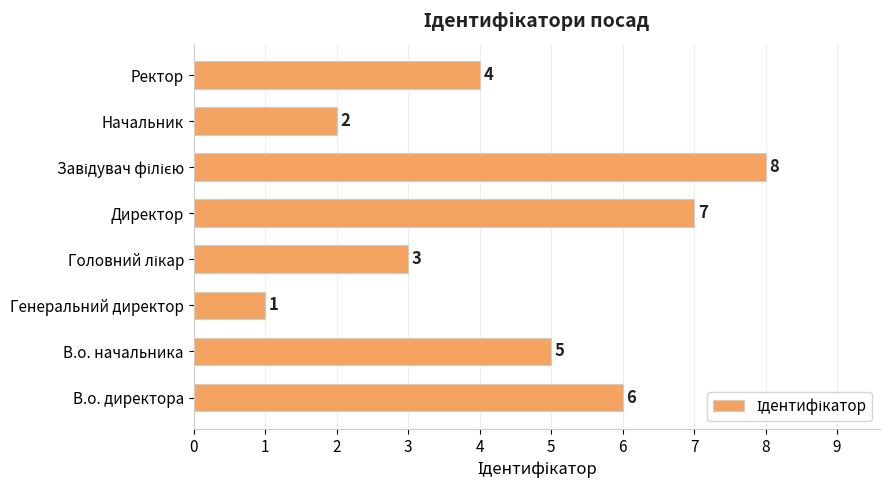

Is it true that the value at В.о. директора is 4?

False